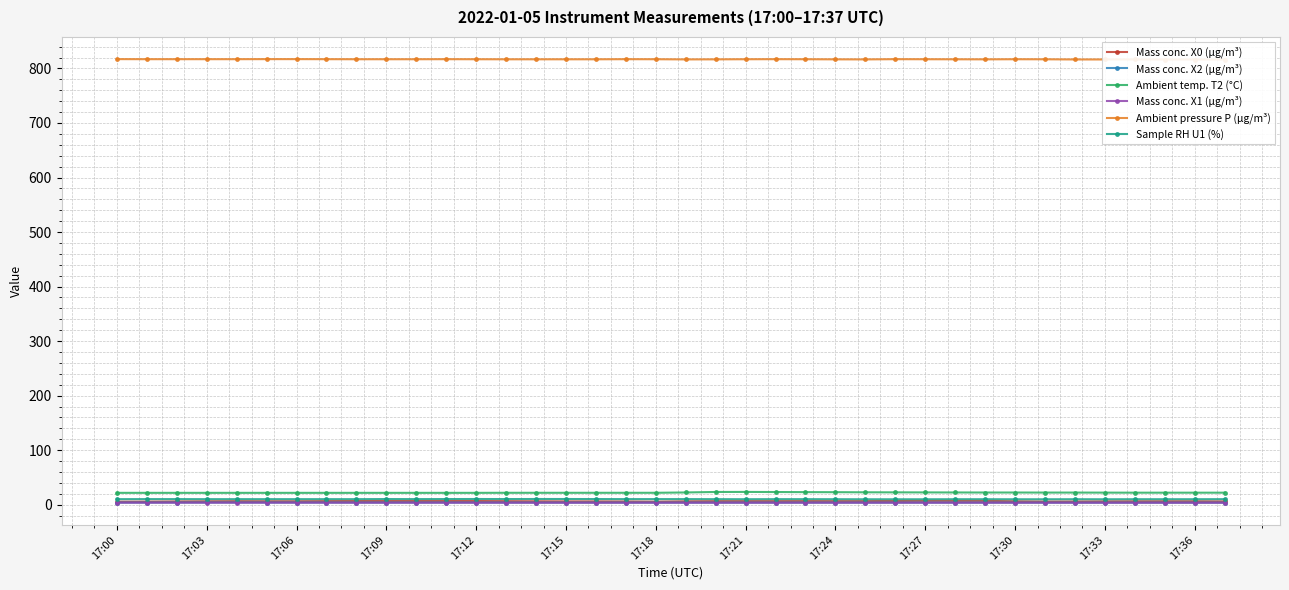

What is the label of the 13th point from the right?

25